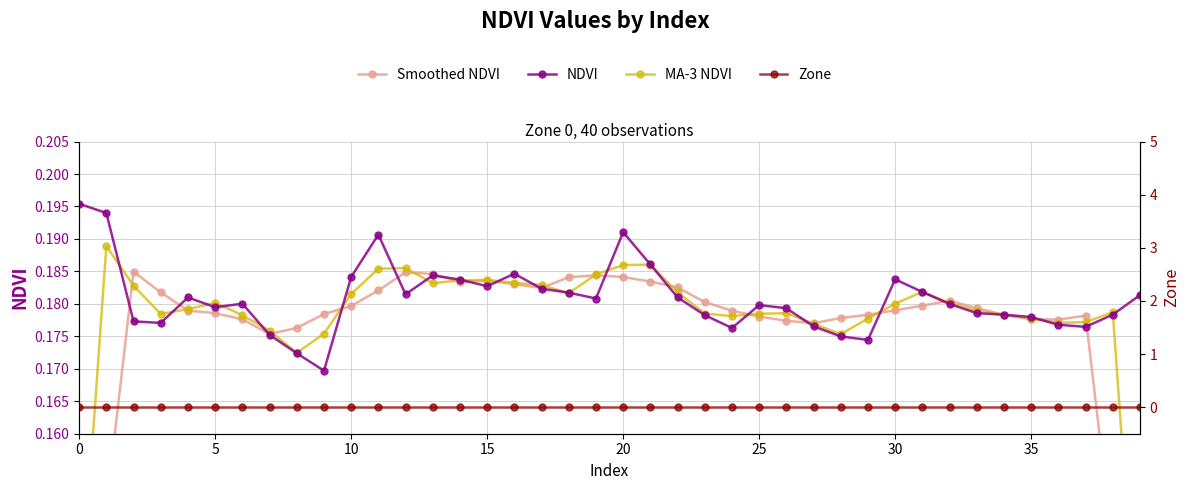

Reading right to left, extract all data points from this chart.

Smoothed NDVI: 0.1	0.1	0.2	0.2	0.2	0.2	0.2	0.2	0.2	0.2	0.2	0.2	0.2	0.2	0.2	0.2	0.2	0.2	0.2	0.2	0.2	0.2	0.2	0.2	0.2	0.2	0.2	0.2	0.2	0.2	0.2	0.2	0.2	0.2	0.2	0.2	0.2	0.2	0.1	0.1
NDVI: 0.2	0.2	0.2	0.2	0.2	0.2	0.2	0.2	0.2	0.2	0.2	0.2	0.2	0.2	0.2	0.2	0.2	0.2	0.2	0.2	0.2	0.2	0.2	0.2	0.2	0.2	0.2	0.2	0.2	0.2	0.2	0.2	0.2	0.2	0.2	0.2	0.2	0.2	0.2	0.2
MA-3 NDVI: 0.1	0.2	0.2	0.2	0.2	0.2	0.2	0.2	0.2	0.2	0.2	0.2	0.2	0.2	0.2	0.2	0.2	0.2	0.2	0.2	0.2	0.2	0.2	0.2	0.2	0.2	0.2	0.2	0.2	0.2	0.2	0.2	0.2	0.2	0.2	0.2	0.2	0.2	0.2	0.1
Zone: 0.0	0.0	0.0	0.0	0.0	0.0	0.0	0.0	0.0	0.0	0.0	0.0	0.0	0.0	0.0	0.0	0.0	0.0	0.0	0.0	0.0	0.0	0.0	0.0	0.0	0.0	0.0	0.0	0.0	0.0	0.0	0.0	0.0	0.0	0.0	0.0	0.0	0.0	0.0	0.0